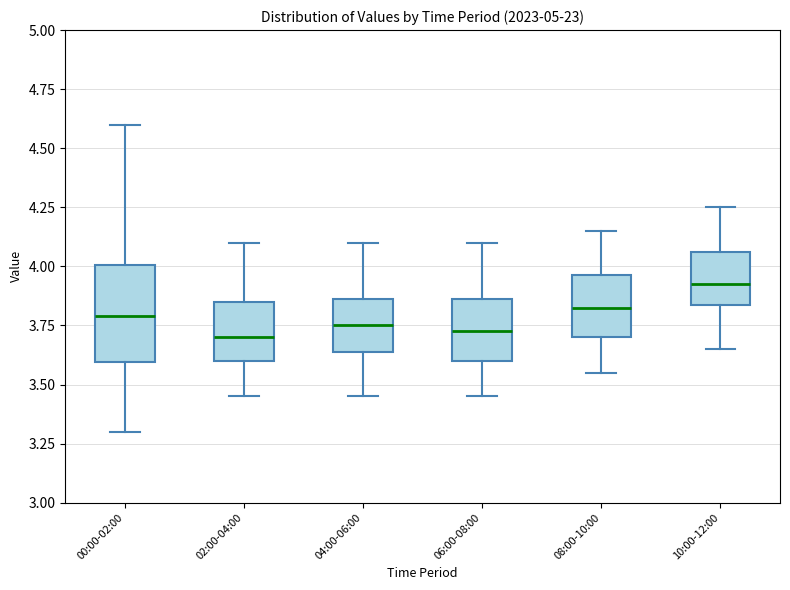

Which box is the tallest, from its lower edge to its upper edge?

00:00-02:00